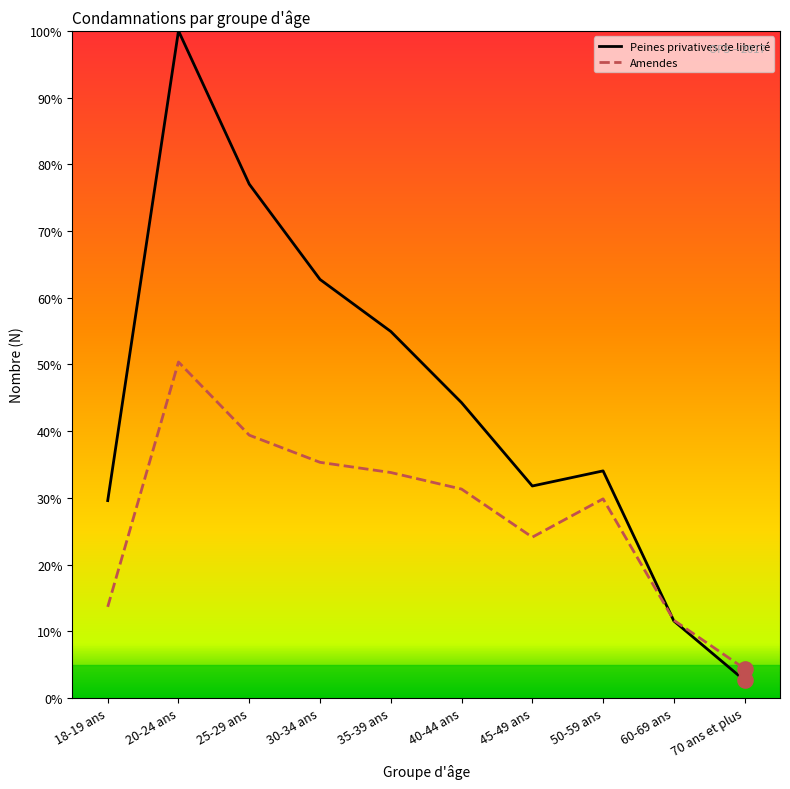

Which series has the largest total across all categories?

Peines privatives de liberté